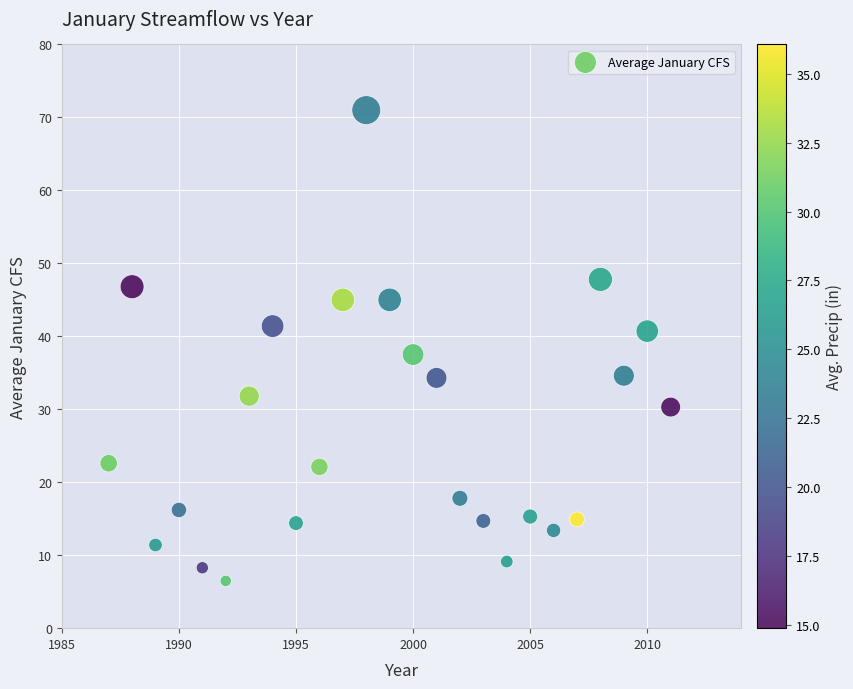

What is the range of X values (max minus min)?

25.0